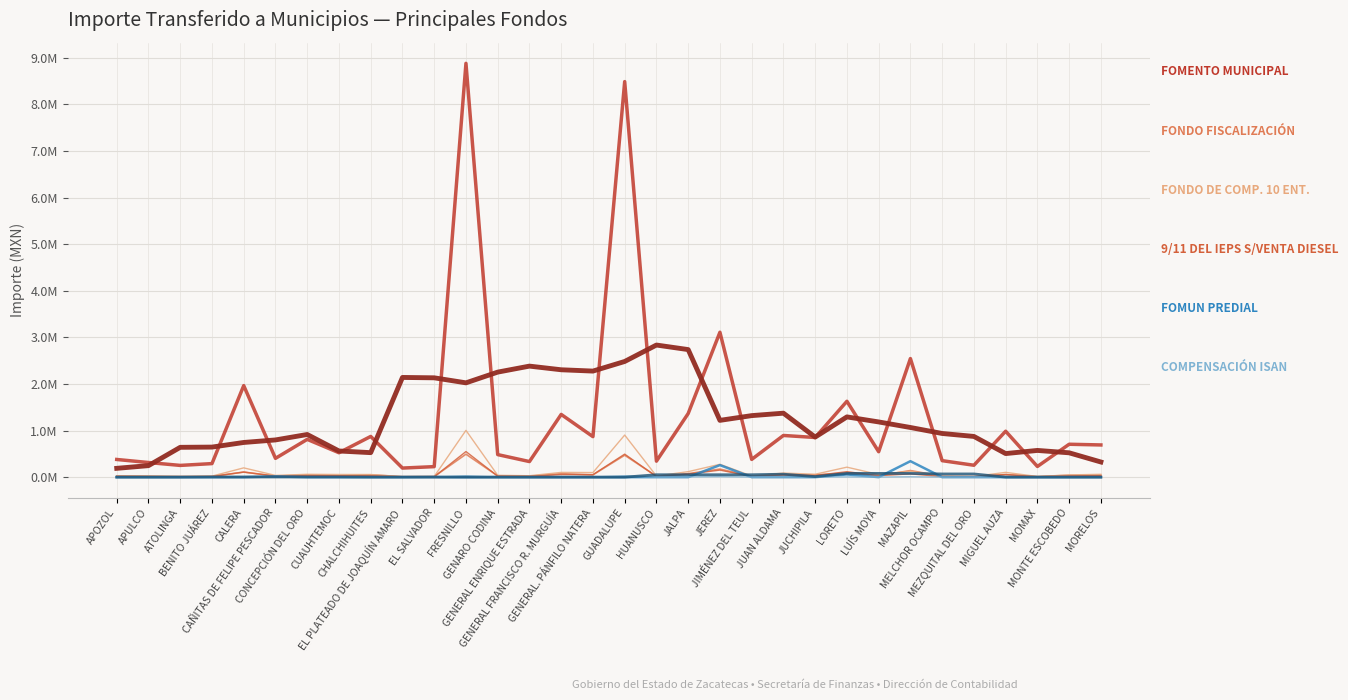

What is the value of the COMPENSACIÓN ISAN point at the 8th from the left?

1623